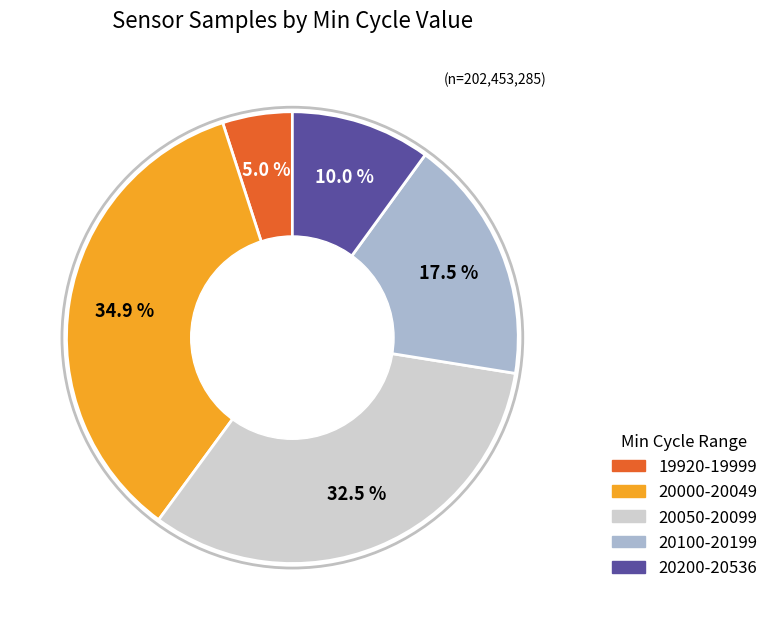

Is there any slice that represents more than half of the pie?

No